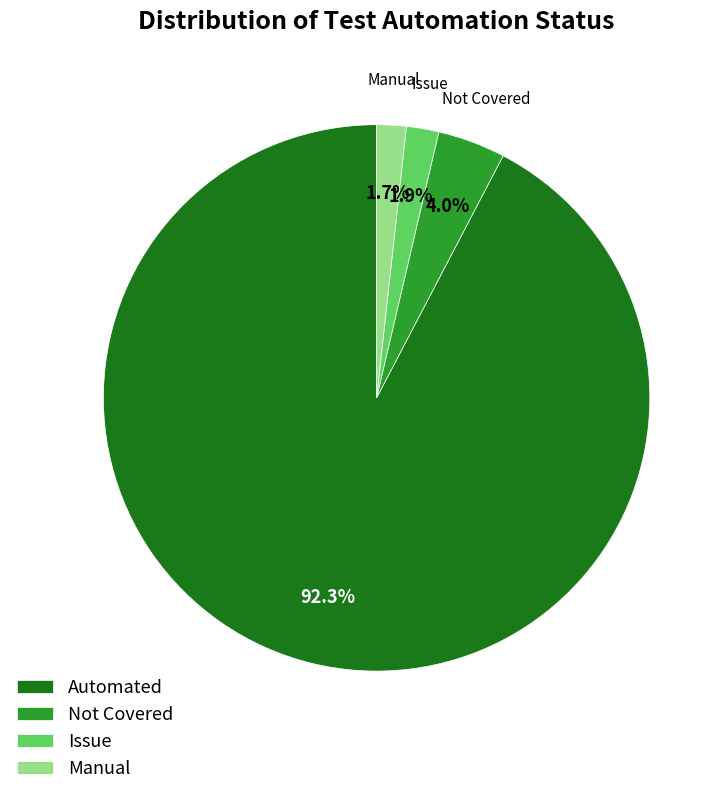

Does Automated represent more than half of the total?

Yes